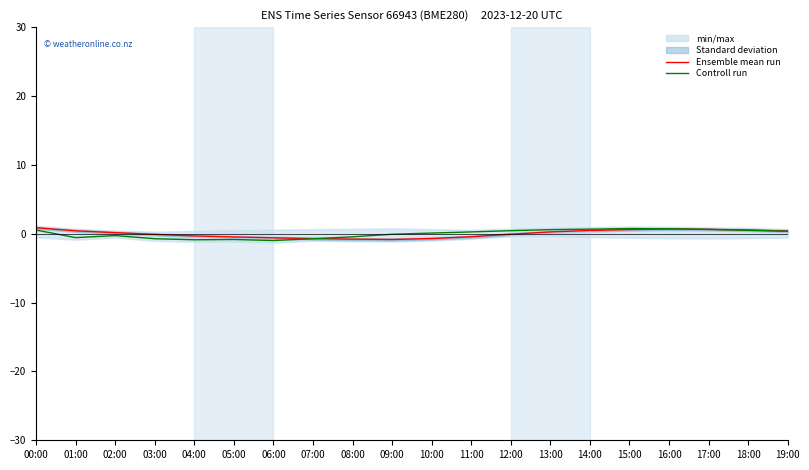

What is the label of the 9th point from the right?

11:00